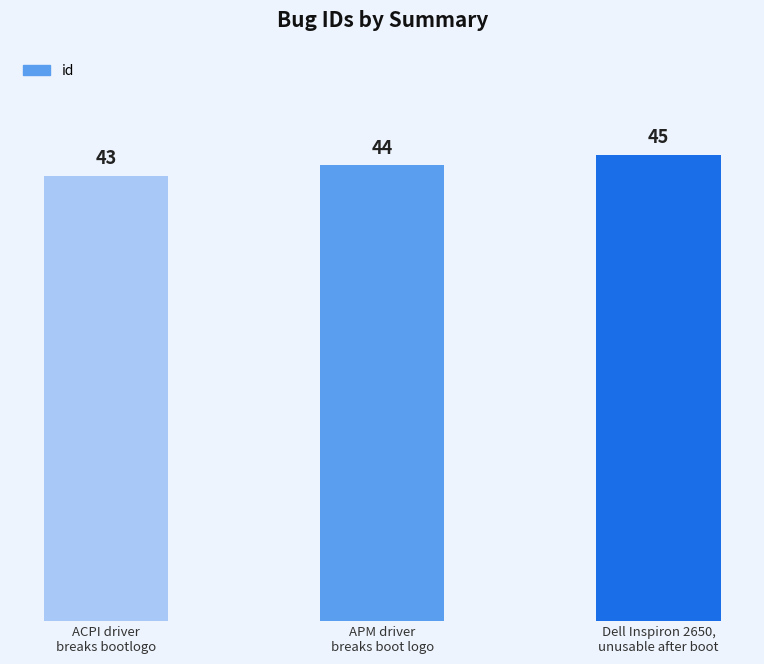

What is the label of the 2nd bar from the left?

APM driver
breaks boot logo